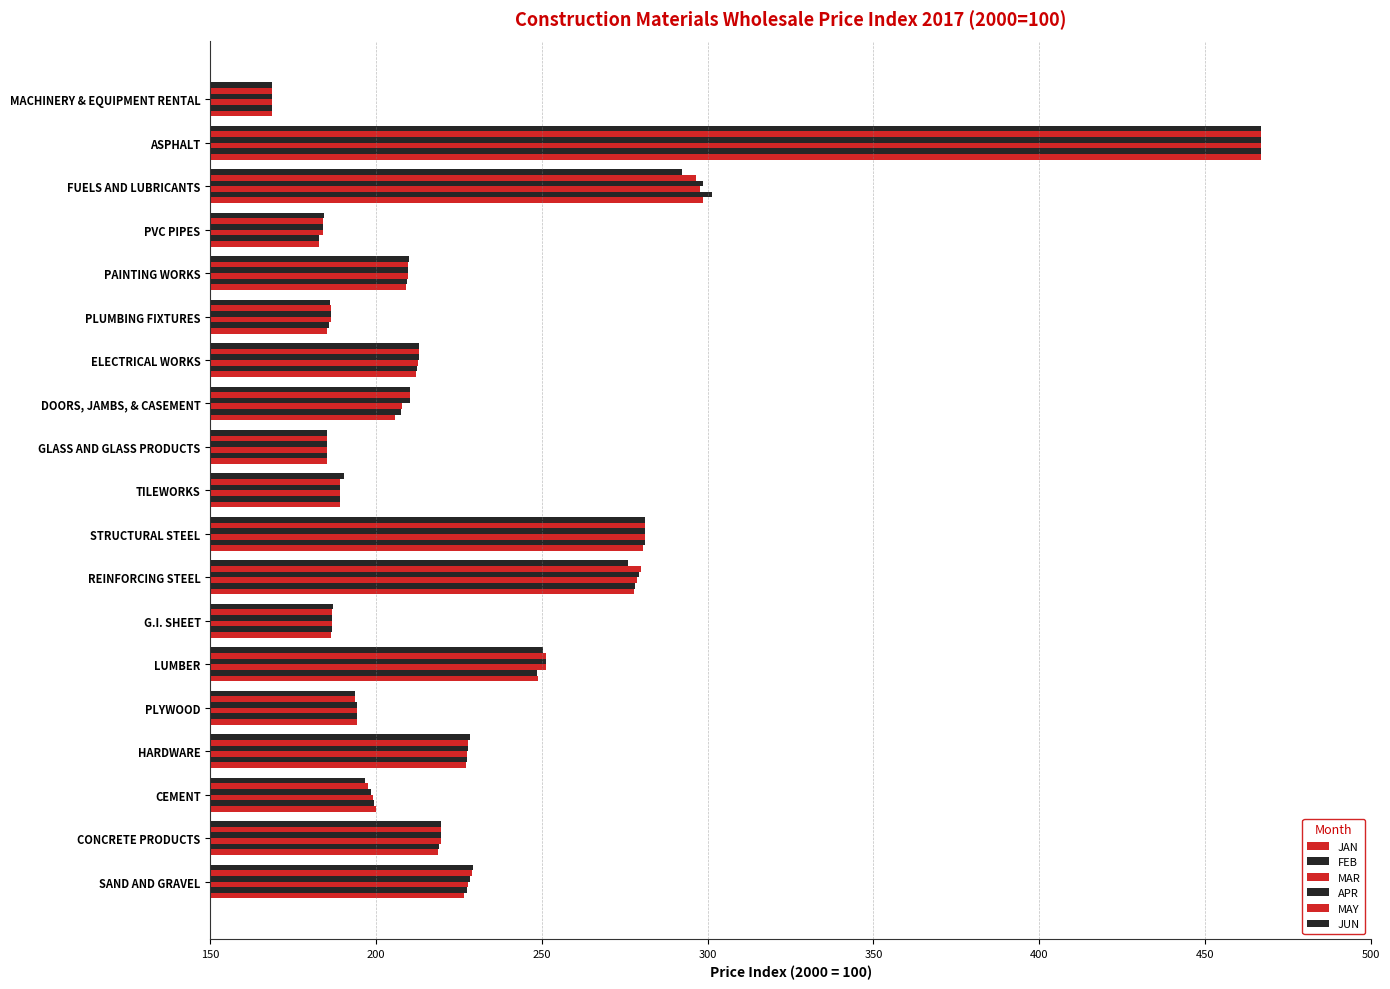

How many data points in APR are less than 210?

9